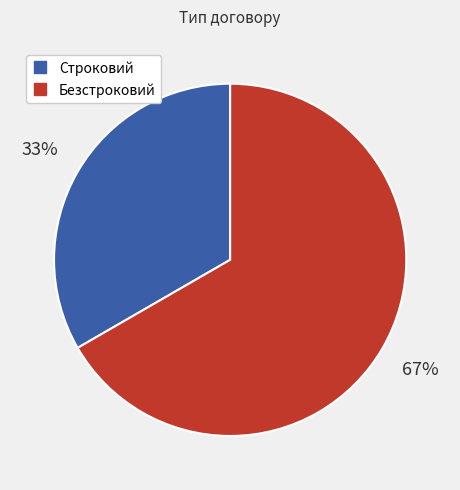

How many segments does this pie chart have?

2